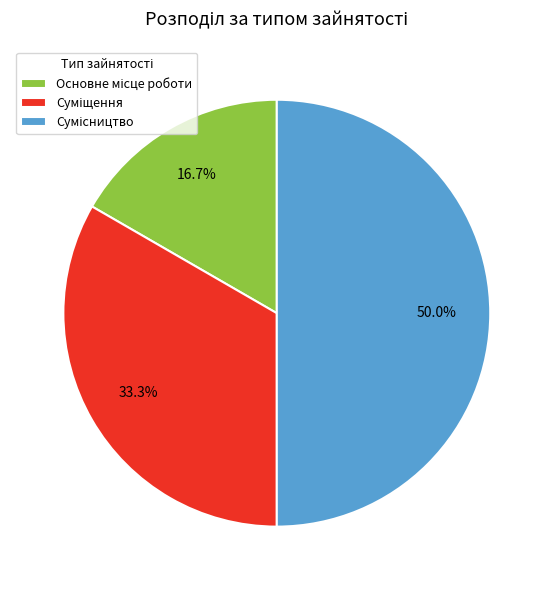

To the nearest percent, what is the average slice percentage?

33%